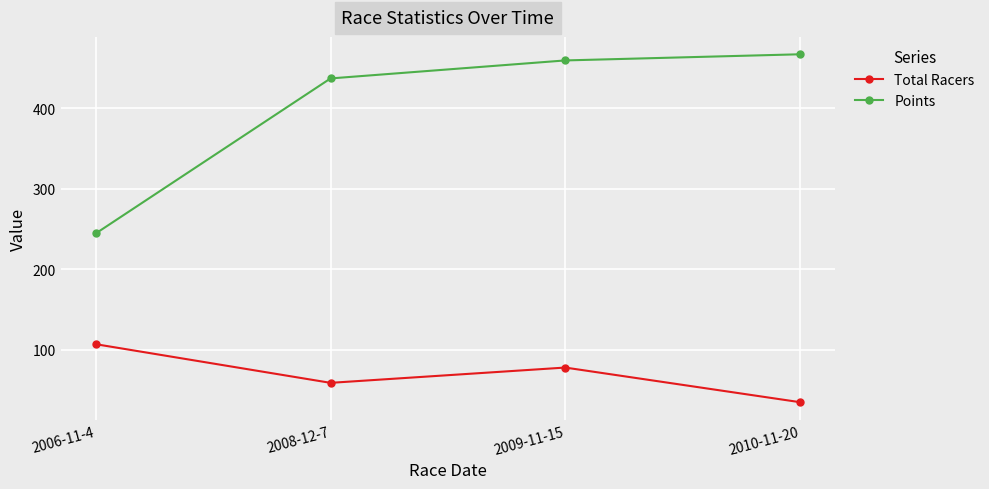

True or false: Points and Total Racers intersect in this chart.

False